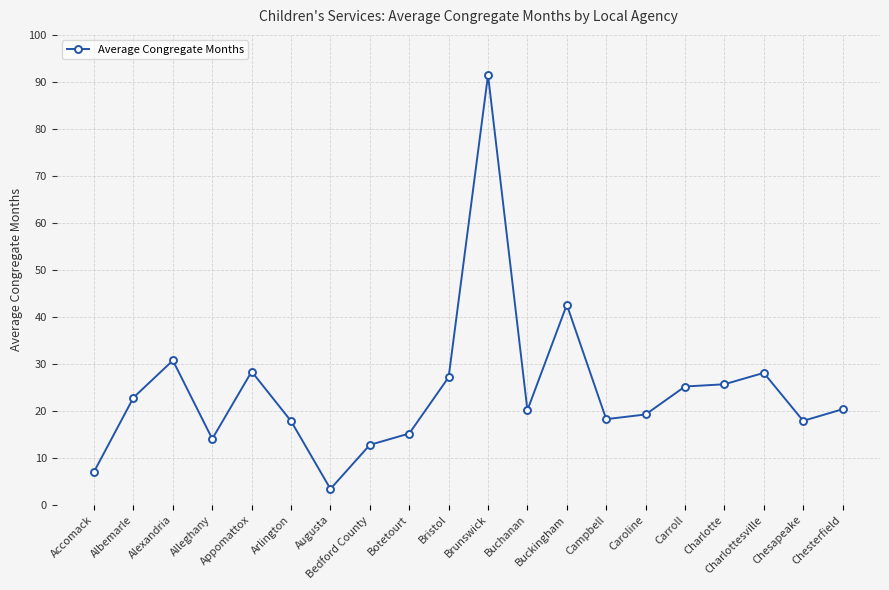

At which category does the data reach its first local valley?

Alleghany